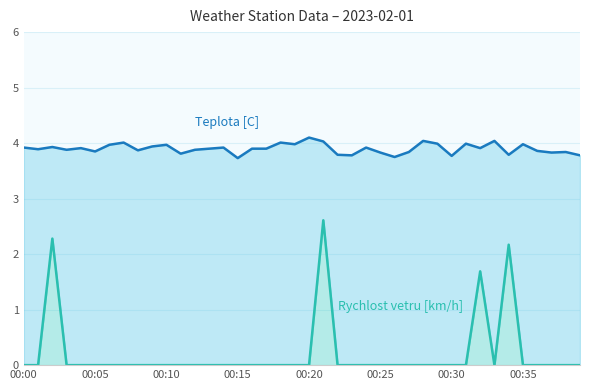

What is the sum of all Rychlost vetru [km/h] values?

8.8